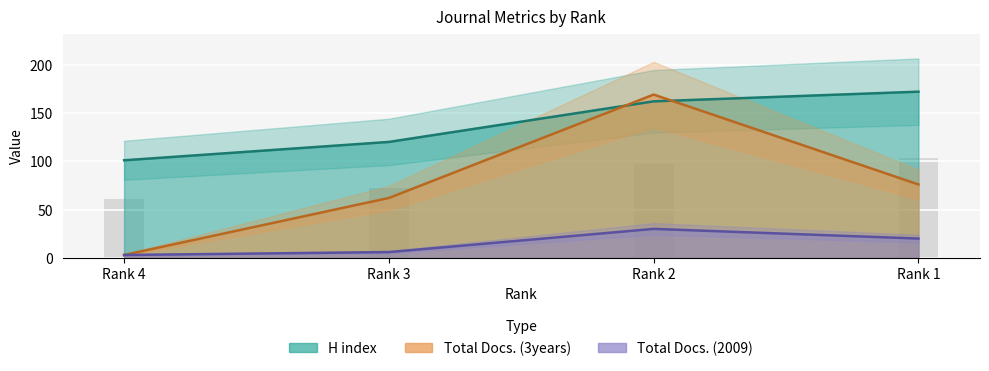

Reading left to right, transcribe all the data shown in this chart.

H index: 101	120	162	172
Total Docs. (2009): 3	6	30	20
Total Docs. (3years): 3	62	169	76